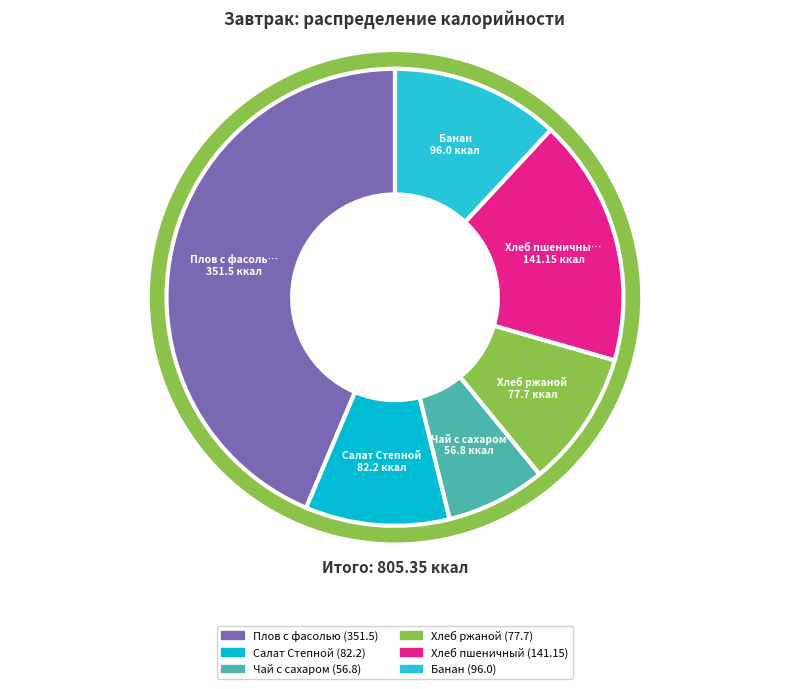

Does Плов с фасолью account for over 50% of the chart?

No